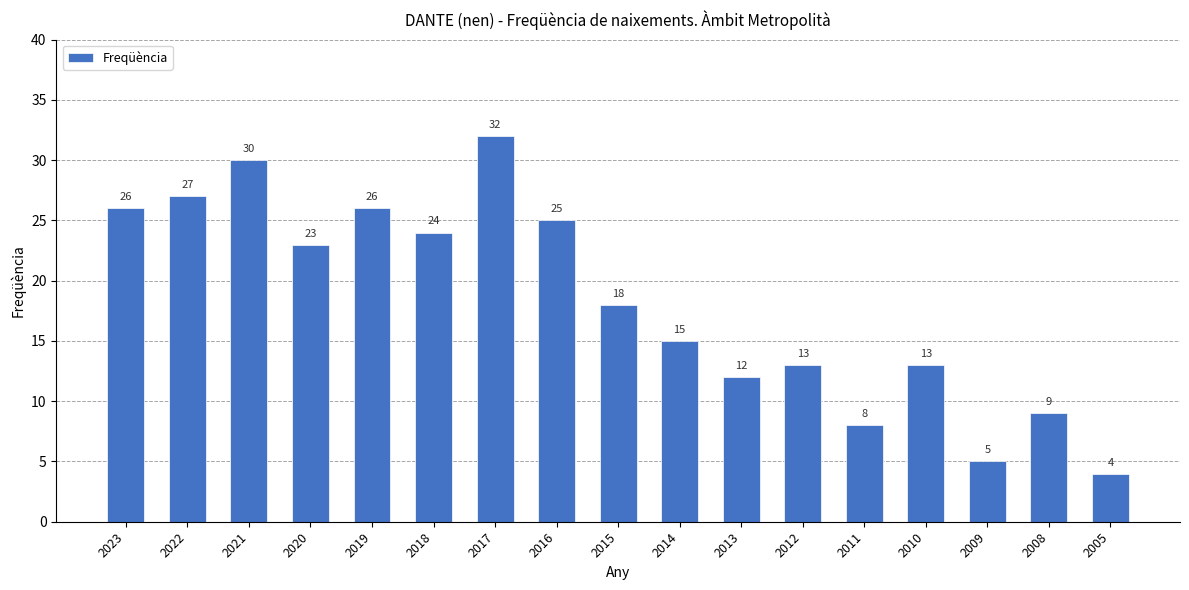

At which label is the value closest to 18?

2015